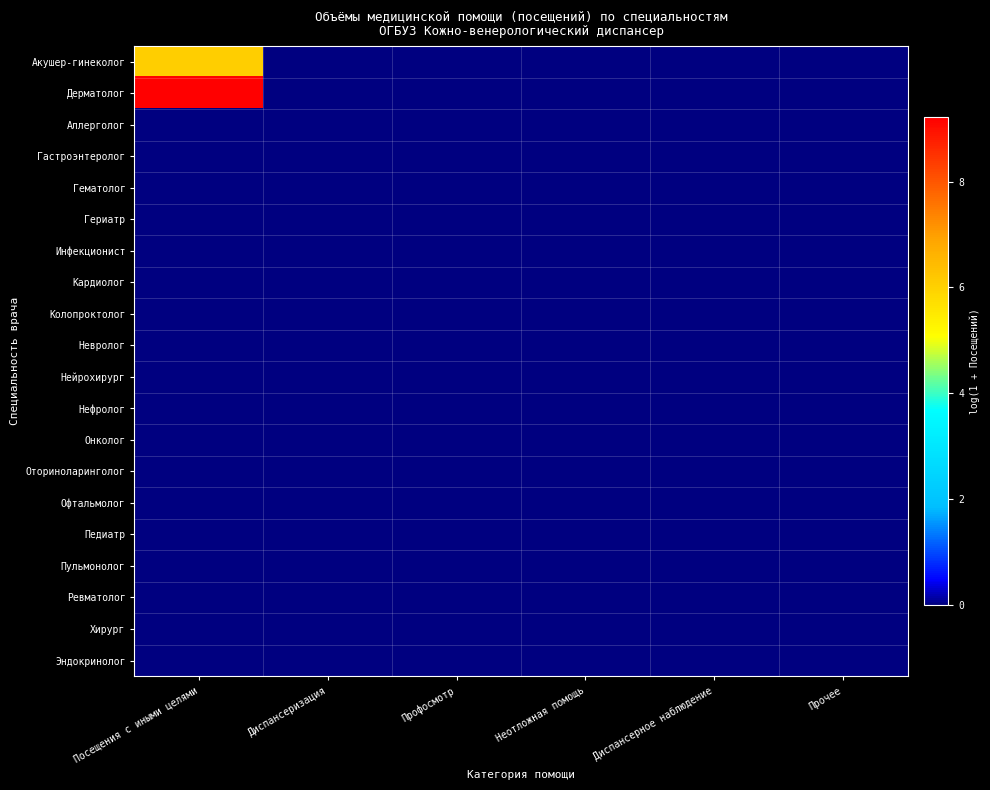

Reading left to right, extract all data points from this chart.

Акушер-гинеколог: Посещения с иными целями=6.1	Диспансеризация=0.0	Профосмотр=0.0	Неотложная помощь=0.0	Диспансерное наблюдение=0.0	Прочее=0.0
Дерматолог: Посещения с иными целями=9.2	Диспансеризация=0.0	Профосмотр=0.0	Неотложная помощь=0.0	Диспансерное наблюдение=0.0	Прочее=0.0
Аллерголог: Посещения с иными целями=0.0	Диспансеризация=0.0	Профосмотр=0.0	Неотложная помощь=0.0	Диспансерное наблюдение=0.0	Прочее=0.0
Гастроэнтеролог: Посещения с иными целями=0.0	Диспансеризация=0.0	Профосмотр=0.0	Неотложная помощь=0.0	Диспансерное наблюдение=0.0	Прочее=0.0
Гематолог: Посещения с иными целями=0.0	Диспансеризация=0.0	Профосмотр=0.0	Неотложная помощь=0.0	Диспансерное наблюдение=0.0	Прочее=0.0
Гериатр: Посещения с иными целями=0.0	Диспансеризация=0.0	Профосмотр=0.0	Неотложная помощь=0.0	Диспансерное наблюдение=0.0	Прочее=0.0
Инфекционист: Посещения с иными целями=0.0	Диспансеризация=0.0	Профосмотр=0.0	Неотложная помощь=0.0	Диспансерное наблюдение=0.0	Прочее=0.0
Кардиолог: Посещения с иными целями=0.0	Диспансеризация=0.0	Профосмотр=0.0	Неотложная помощь=0.0	Диспансерное наблюдение=0.0	Прочее=0.0
Колопроктолог: Посещения с иными целями=0.0	Диспансеризация=0.0	Профосмотр=0.0	Неотложная помощь=0.0	Диспансерное наблюдение=0.0	Прочее=0.0
Невролог: Посещения с иными целями=0.0	Диспансеризация=0.0	Профосмотр=0.0	Неотложная помощь=0.0	Диспансерное наблюдение=0.0	Прочее=0.0
Нейрохирург: Посещения с иными целями=0.0	Диспансеризация=0.0	Профосмотр=0.0	Неотложная помощь=0.0	Диспансерное наблюдение=0.0	Прочее=0.0
Нефролог: Посещения с иными целями=0.0	Диспансеризация=0.0	Профосмотр=0.0	Неотложная помощь=0.0	Диспансерное наблюдение=0.0	Прочее=0.0
Онколог: Посещения с иными целями=0.0	Диспансеризация=0.0	Профосмотр=0.0	Неотложная помощь=0.0	Диспансерное наблюдение=0.0	Прочее=0.0
Оториноларинголог: Посещения с иными целями=0.0	Диспансеризация=0.0	Профосмотр=0.0	Неотложная помощь=0.0	Диспансерное наблюдение=0.0	Прочее=0.0
Офтальмолог: Посещения с иными целями=0.0	Диспансеризация=0.0	Профосмотр=0.0	Неотложная помощь=0.0	Диспансерное наблюдение=0.0	Прочее=0.0
Педиатр: Посещения с иными целями=0.0	Диспансеризация=0.0	Профосмотр=0.0	Неотложная помощь=0.0	Диспансерное наблюдение=0.0	Прочее=0.0
Пульмонолог: Посещения с иными целями=0.0	Диспансеризация=0.0	Профосмотр=0.0	Неотложная помощь=0.0	Диспансерное наблюдение=0.0	Прочее=0.0
Ревматолог: Посещения с иными целями=0.0	Диспансеризация=0.0	Профосмотр=0.0	Неотложная помощь=0.0	Диспансерное наблюдение=0.0	Прочее=0.0
Хирург: Посещения с иными целями=0.0	Диспансеризация=0.0	Профосмотр=0.0	Неотложная помощь=0.0	Диспансерное наблюдение=0.0	Прочее=0.0
Эндокринолог: Посещения с иными целями=0.0	Диспансеризация=0.0	Профосмотр=0.0	Неотложная помощь=0.0	Диспансерное наблюдение=0.0	Прочее=0.0